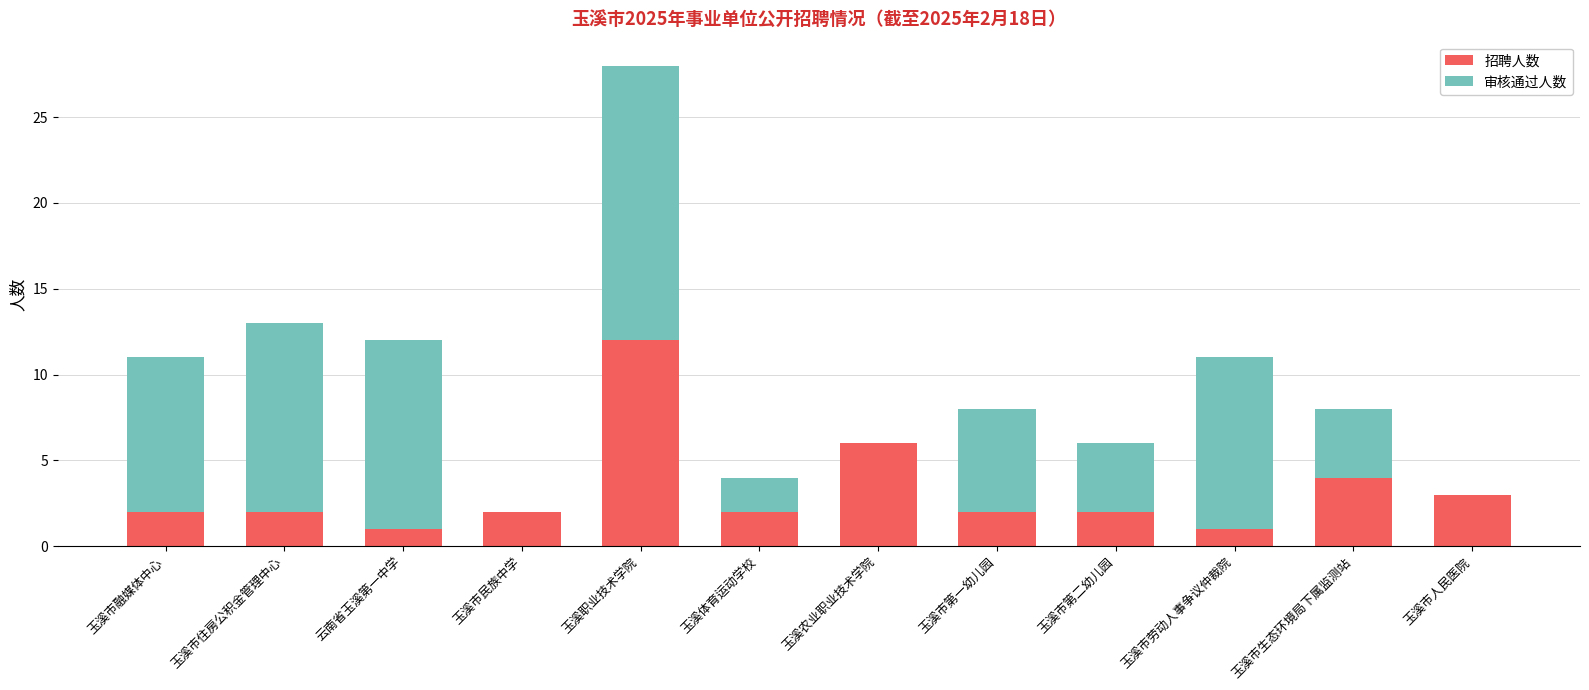

At which category is the sum across all series the highest?

玉溪职业技术学院